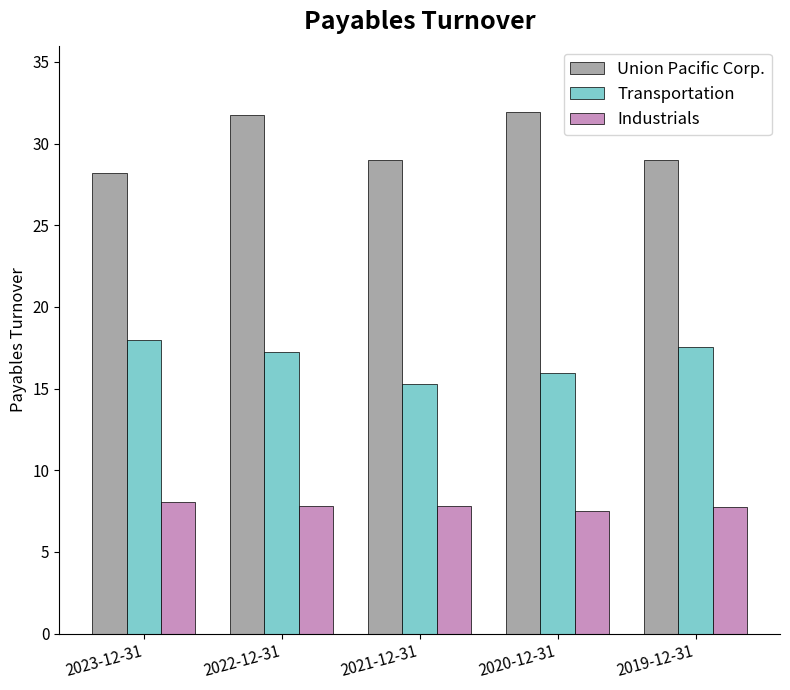

At 2022-12-31, list the series in order from smallest to largest.

Industrials, Transportation, Union Pacific Corp.